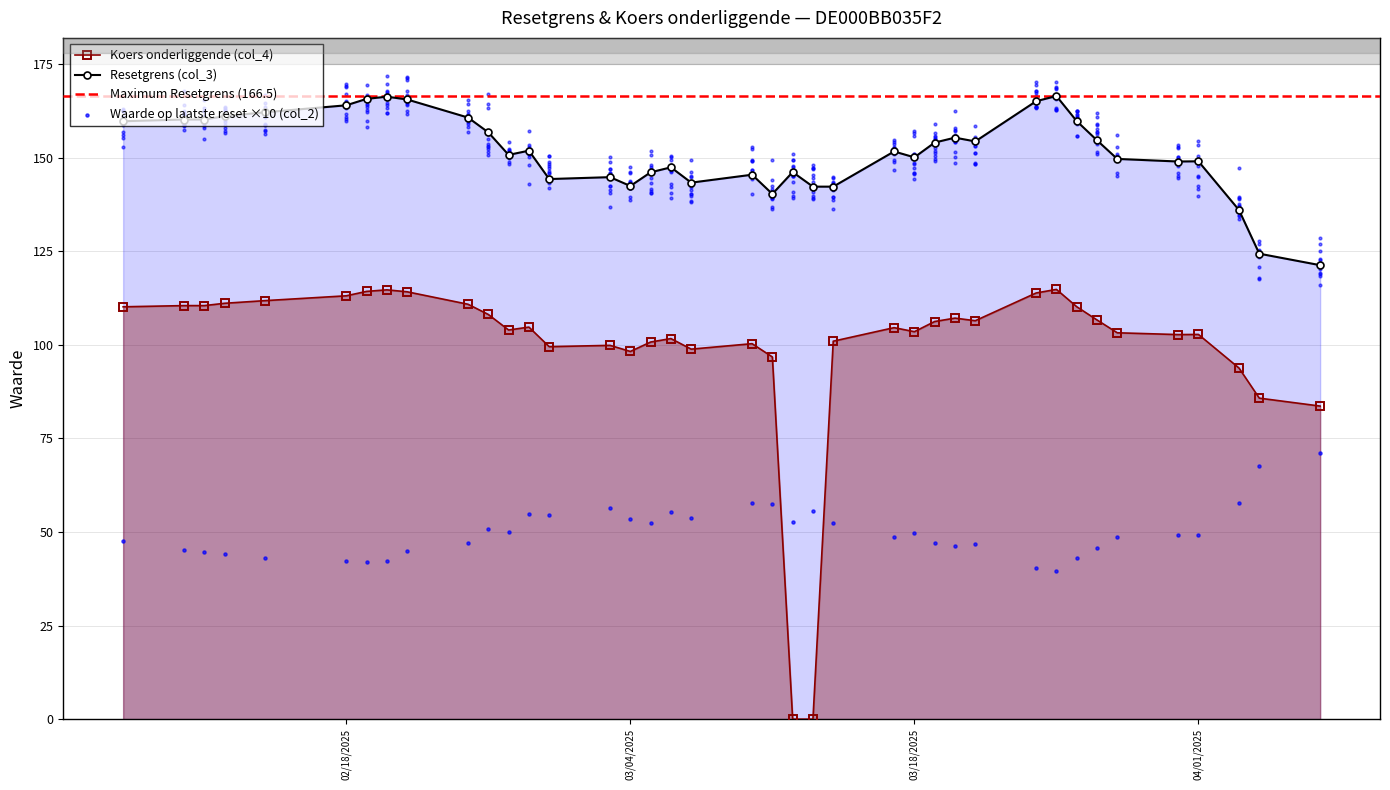

Which series reaches the maximum Y coordinate?

col_3